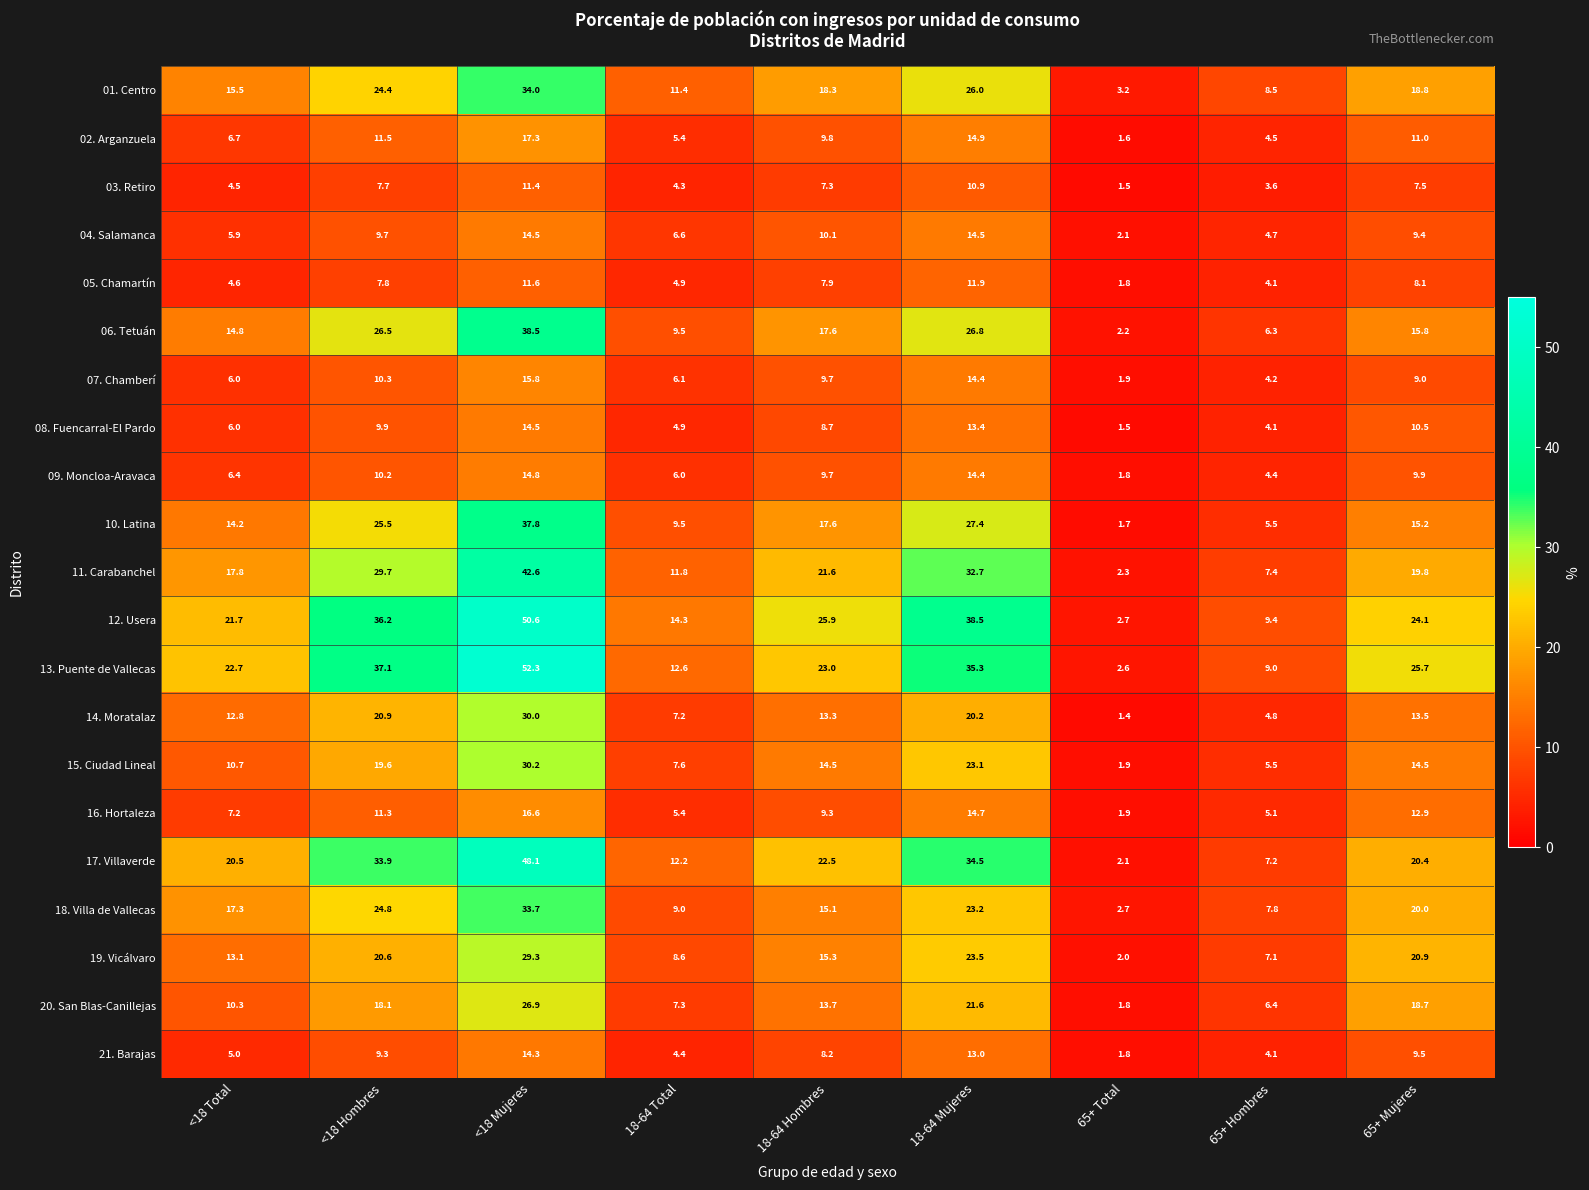

At <18 Hombres, list the series in order from smallest to largest.

03. Retiro, 05. Chamartín, 21. Barajas, 04. Salamanca, 08. Fuencarral-El Pardo, 09. Moncloa-Aravaca, 07. Chamberí, 16. Hortaleza, 02. Arganzuela, 20. San Blas-Canillejas, 15. Ciudad Lineal, 19. Vicálvaro, 14. Moratalaz, 01. Centro, 18. Villa de Vallecas, 10. Latina, 06. Tetuán, 11. Carabanchel, 17. Villaverde, 12. Usera, 13. Puente de Vallecas